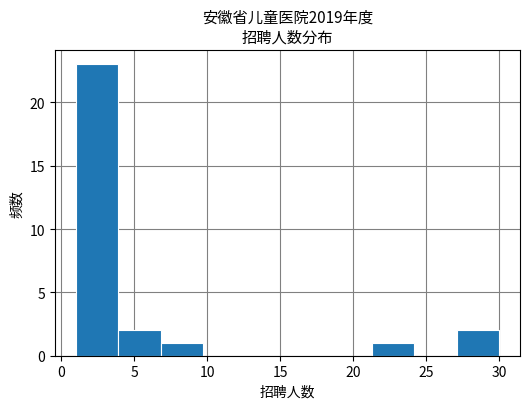

Reading left to right, transcribe this chart: for each bar, give the range it covers on the x-axis and its height. Neither the bar edges nor the heights are printed on the chart, so give them approximately, as read against the axes.

1.0 to 3.9: 23
3.9 to 6.8: 2
6.8 to 9.7: 1
9.7 to 12.6: 0
12.6 to 15.5: 0
15.5 to 18.4: 0
18.4 to 21.3: 0
21.3 to 24.2: 1
24.2 to 27.1: 0
27.1 to 30.0: 2